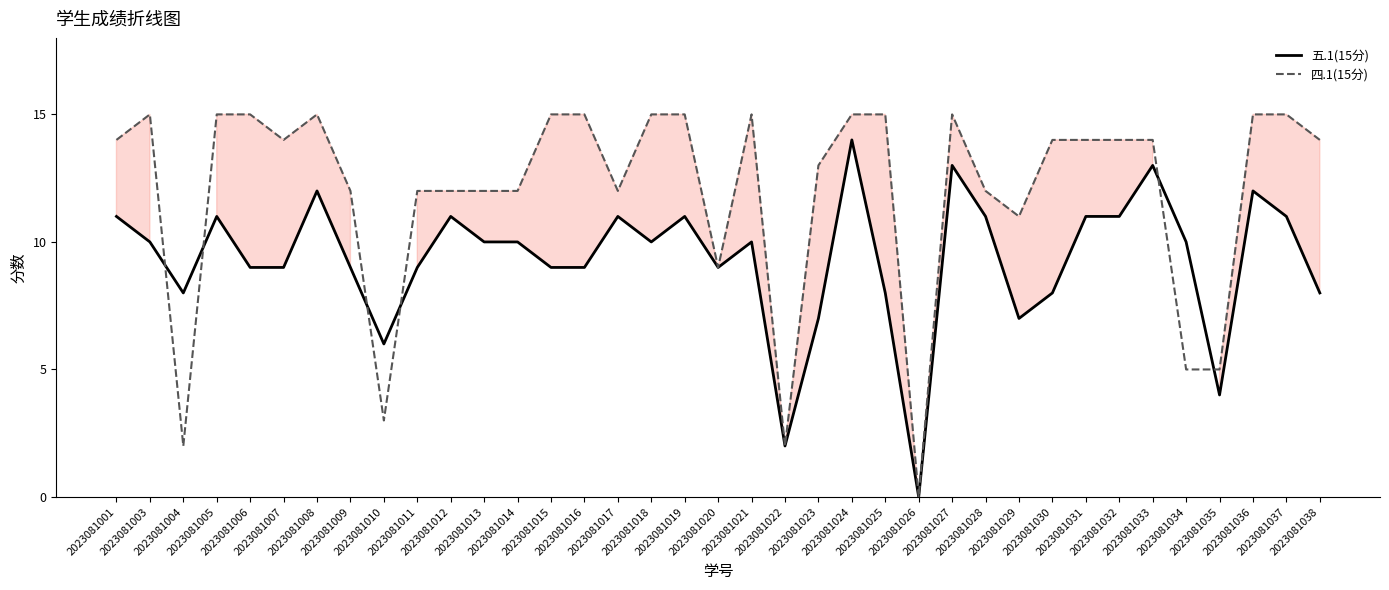

What is the difference between the highest and lowest values at 2023081004?

6